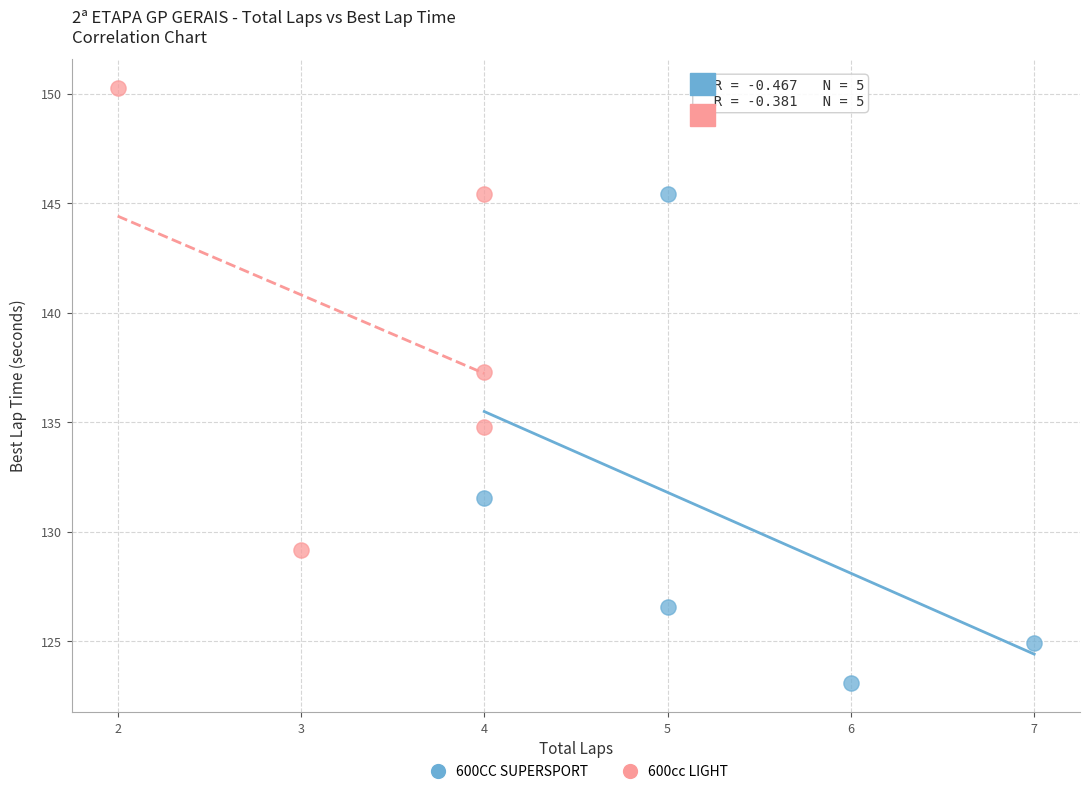

What are all the series names shown in the legend?

600CC SUPERSPORT, 600cc LIGHT